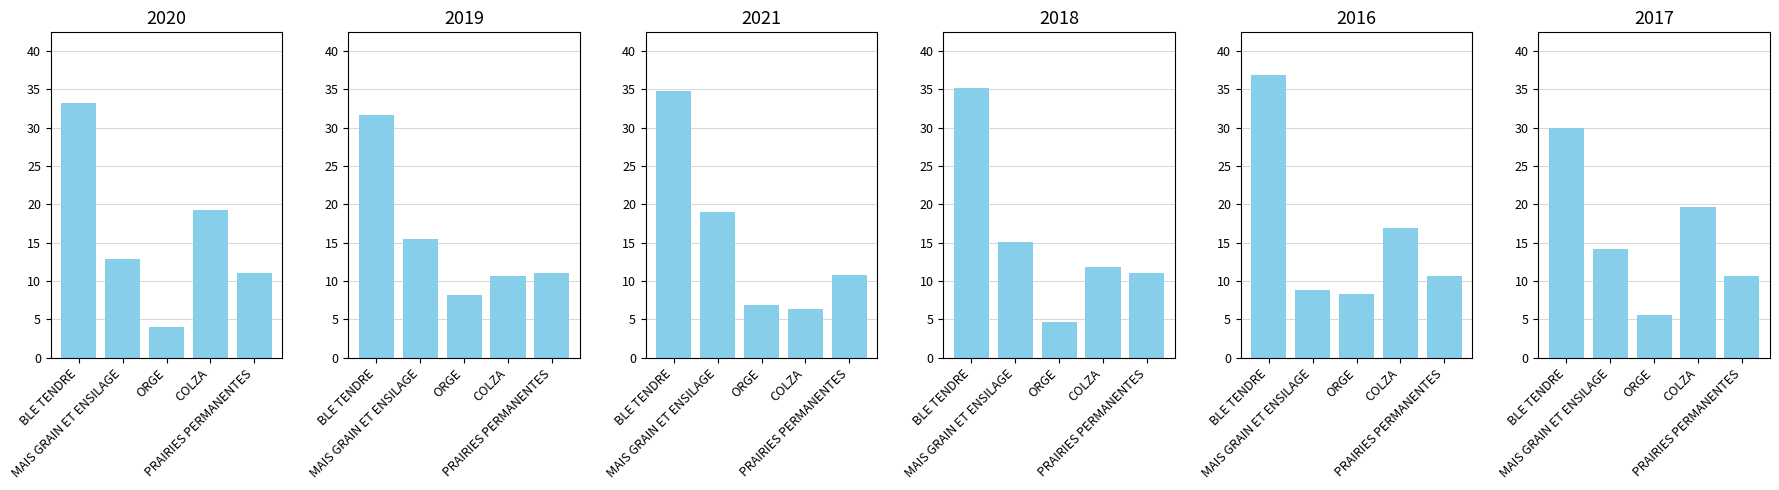

How many groups of bars are there?

5